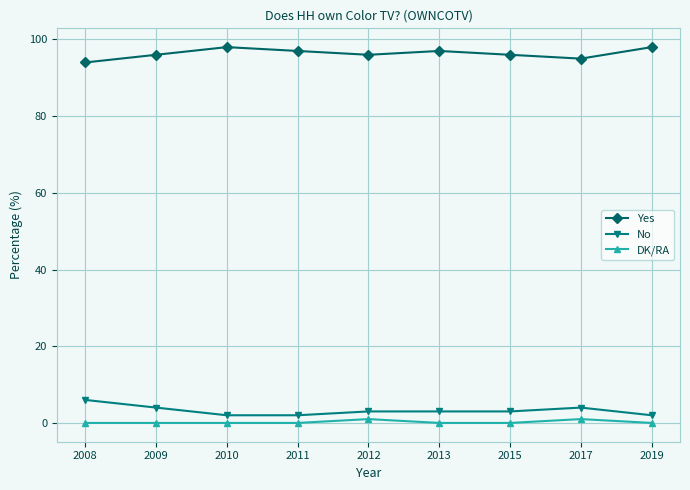

What is the maximum value shown in the chart?

98